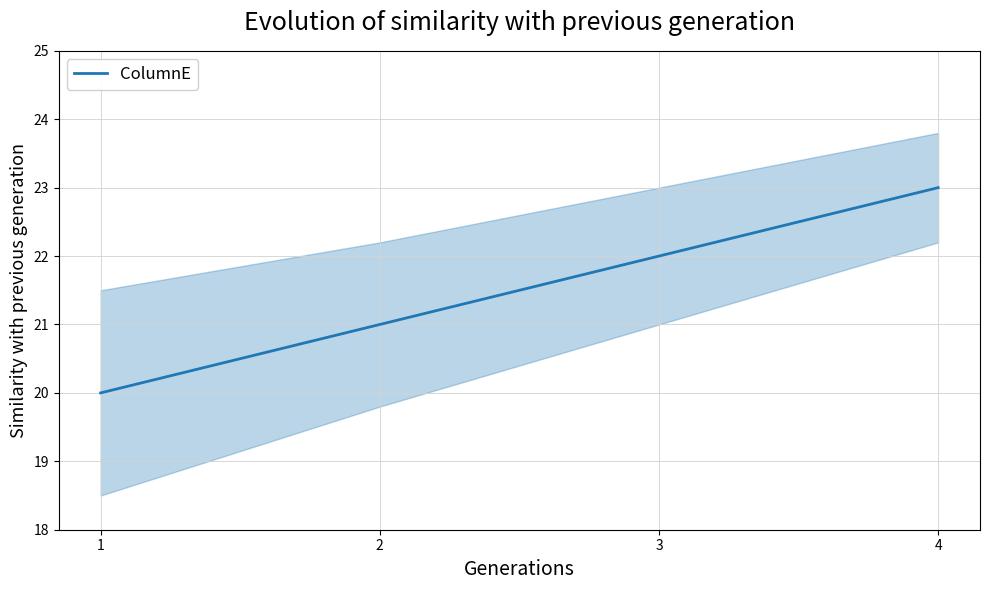

What is the ratio of the value at 1 to the value at 2?

1.0